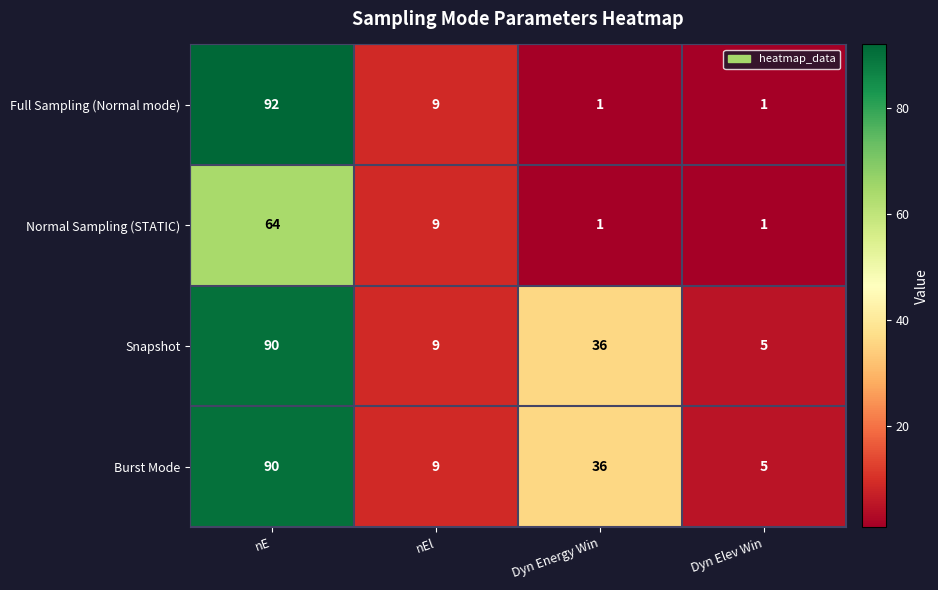

Which series has the widest spread of values?

Full Sampling (Normal mode)